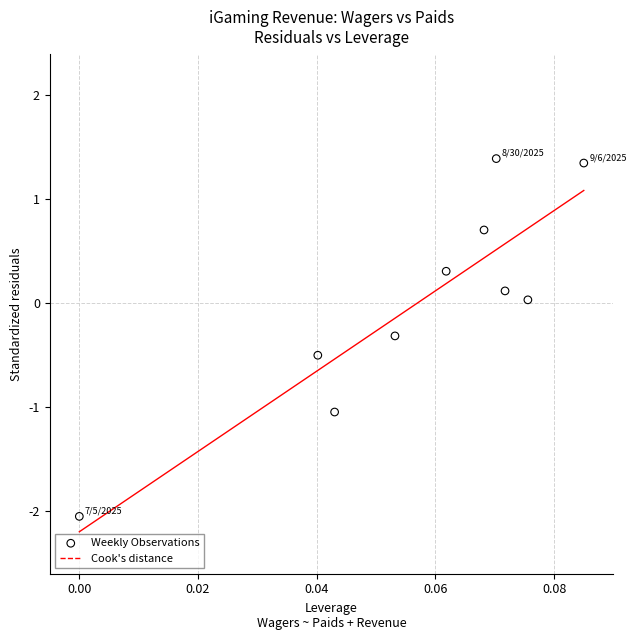

What is the range of Y values (max minus min)?

3.4